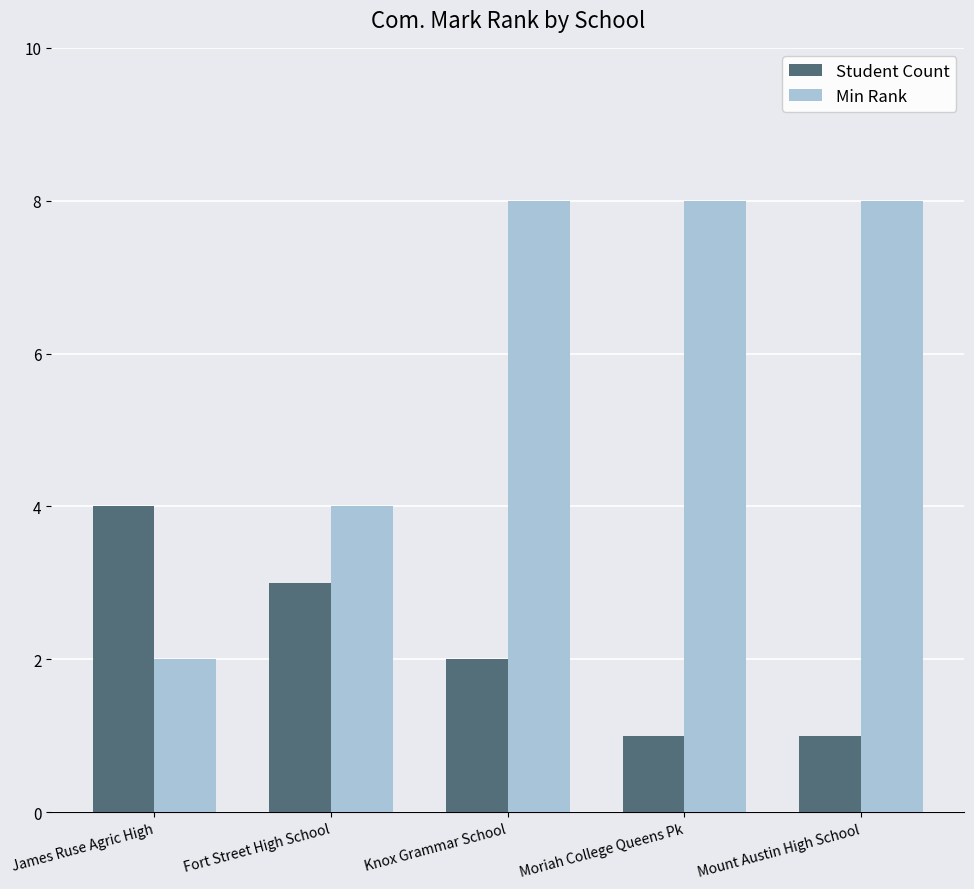

How many distinct data groups are displayed?

2